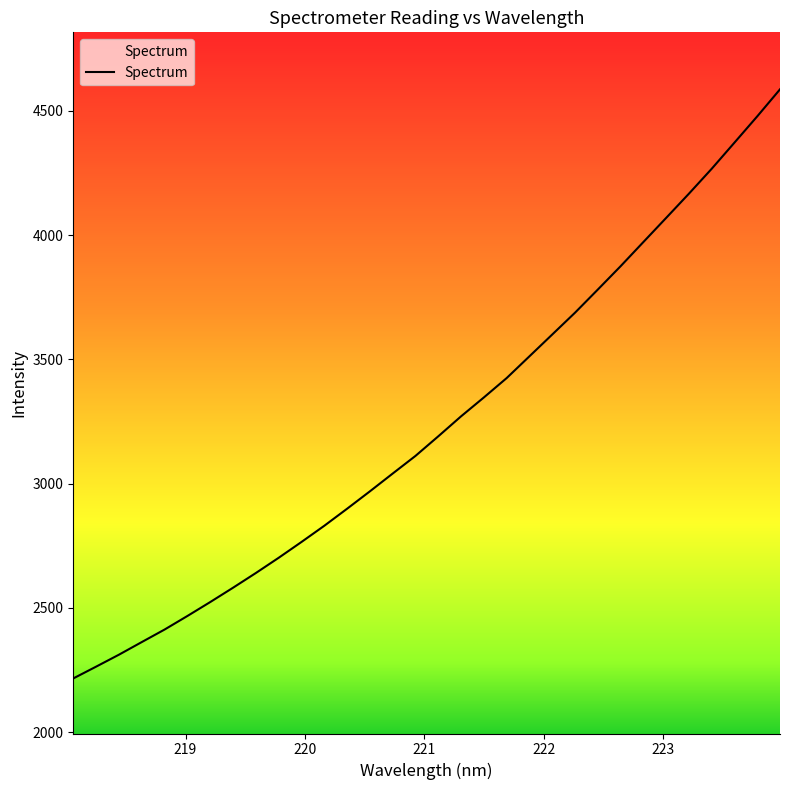

What is the minimum value shown in the chart?

2216.1